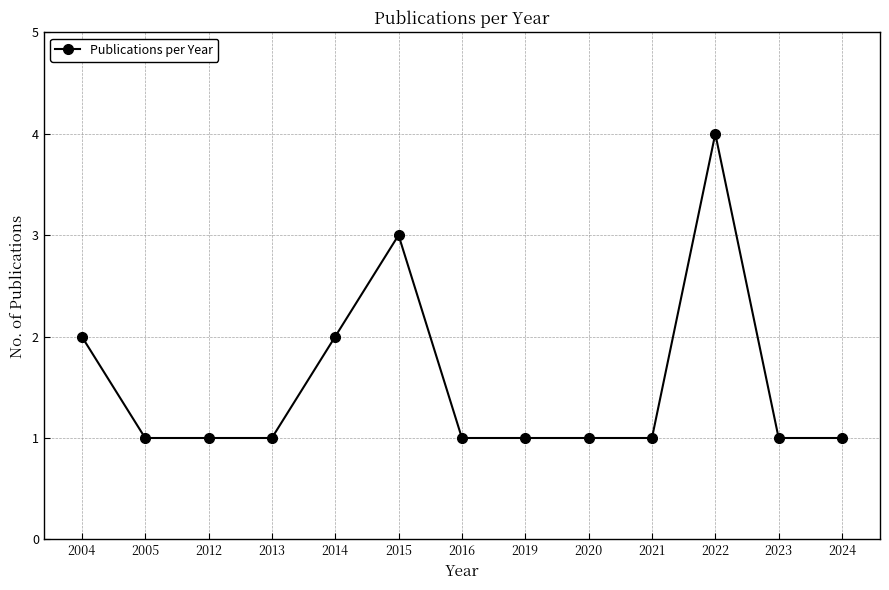

What is the minimum value shown in the chart?

1